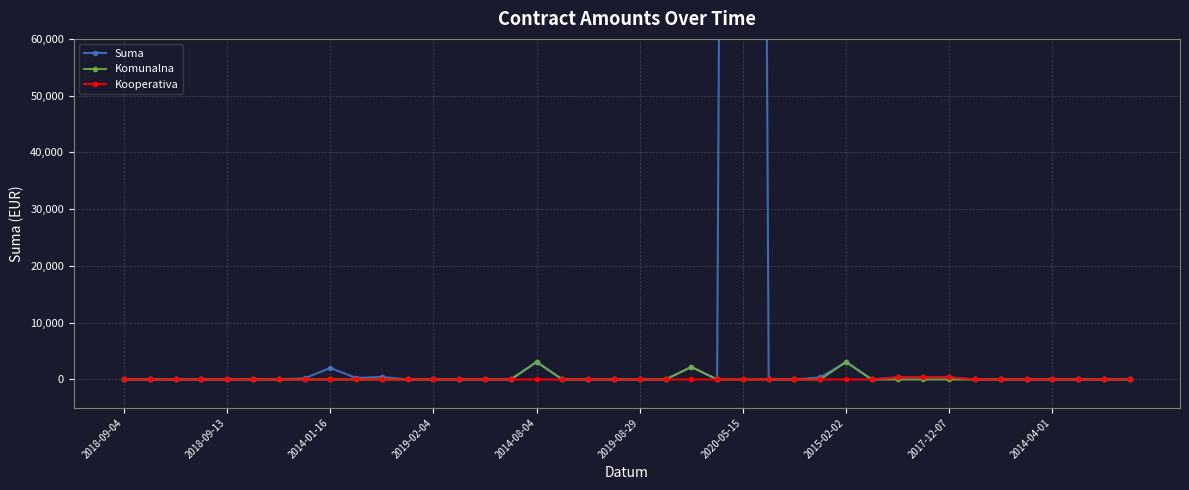

What is the label of the 13th point from the right?

27